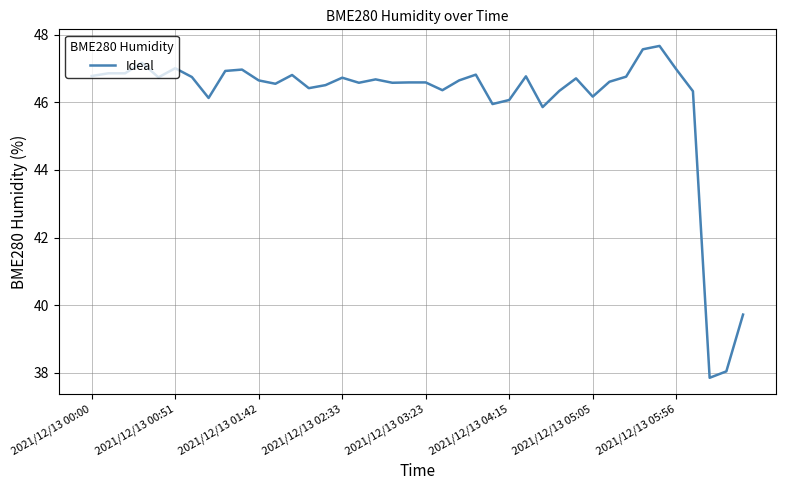

What is the smallest value displayed?

37.9